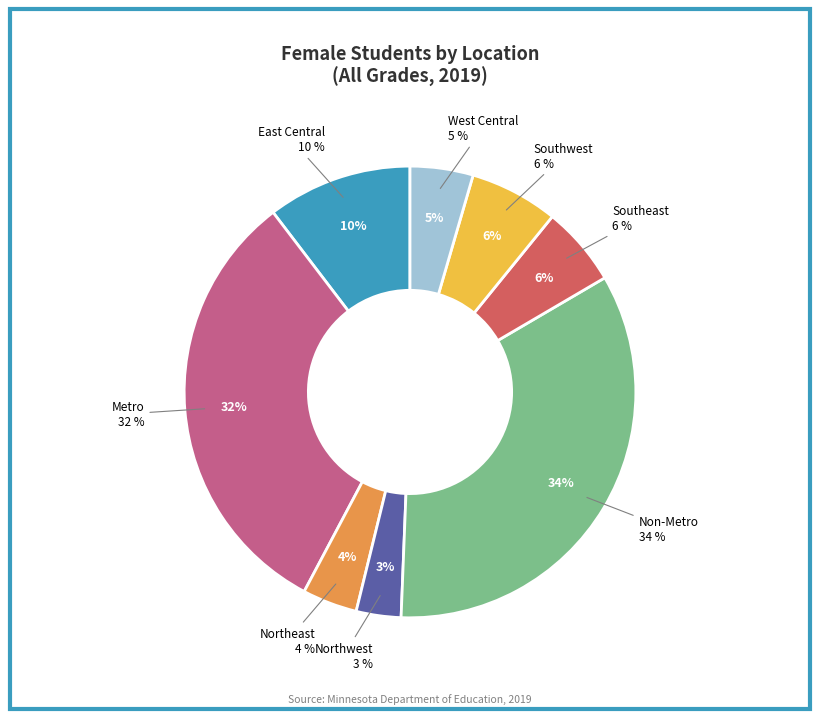

What percentage is the Northeast slice, to the nearest percent?

4%